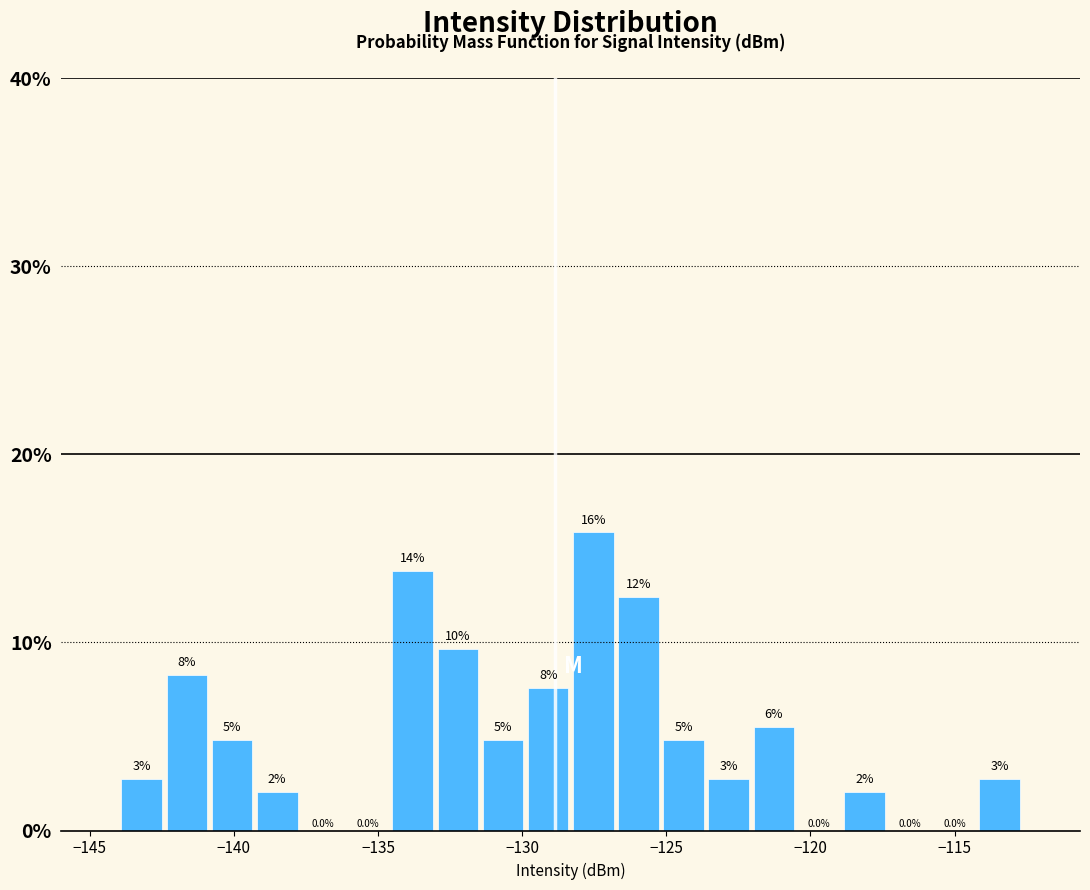

Around what value on the x-axis is the tallest bar? Give the approximate position of its centre, as read against the axis.

-127.5